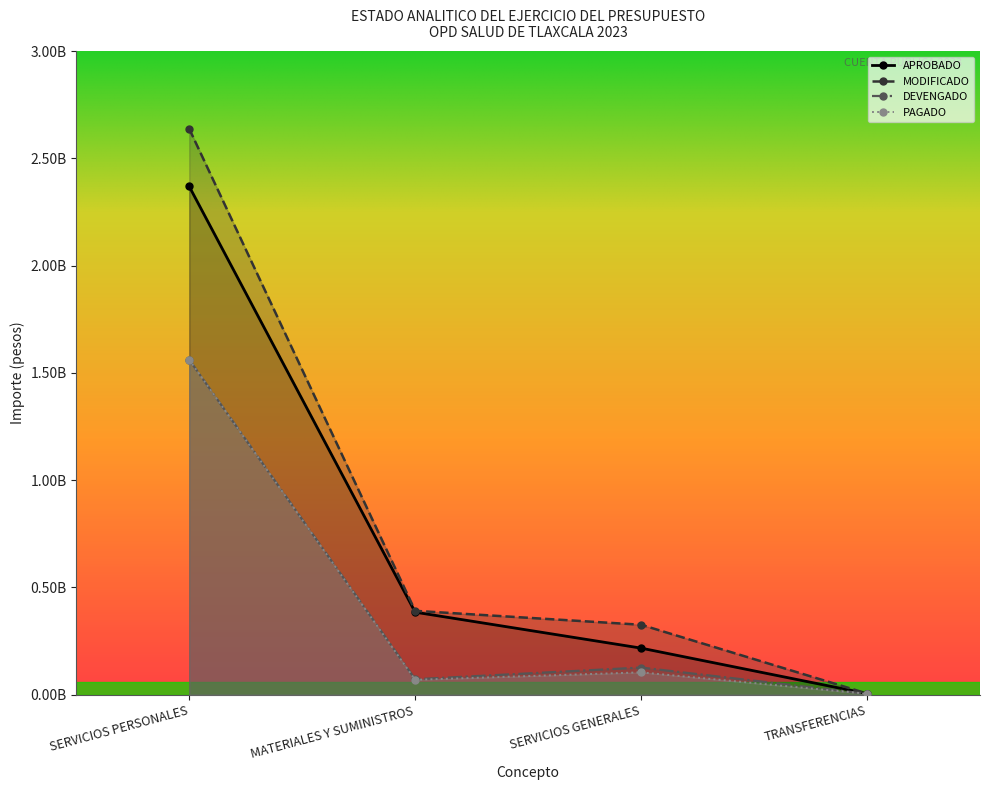

Reading left to right, extract all data points from this chart.

APROBADO: 2368928288	384961903	217442483	5400000
MODIFICADO: 2637647162	391278633	326387597	5887211
DEVENGADO: 1561547010	72411327	126950312	4584970
PAGADO: 1561511498	69784522	104558368	4584970